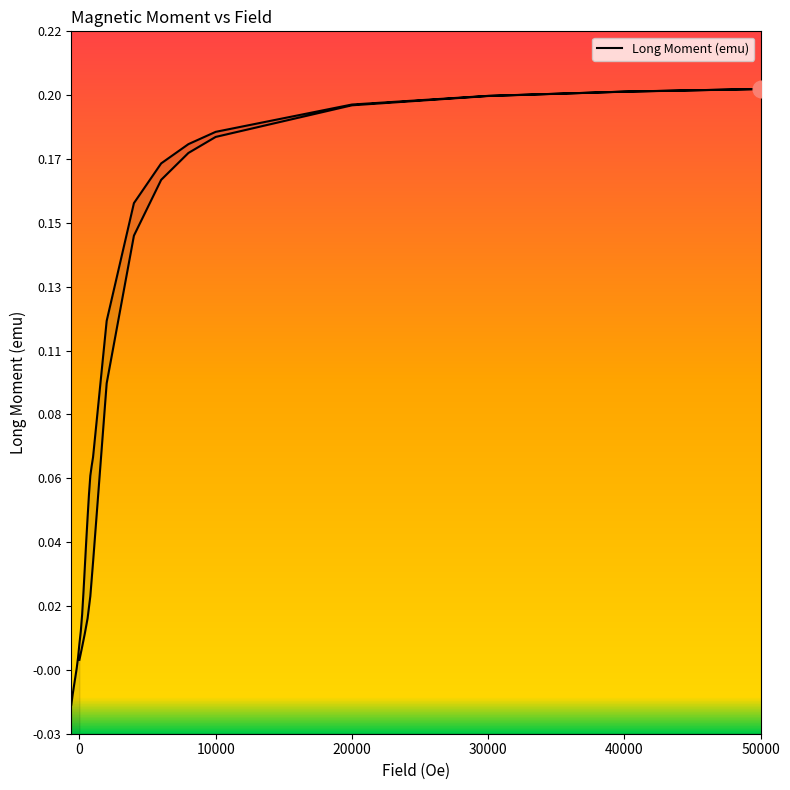

What is the maximum value shown in the chart?

0.2